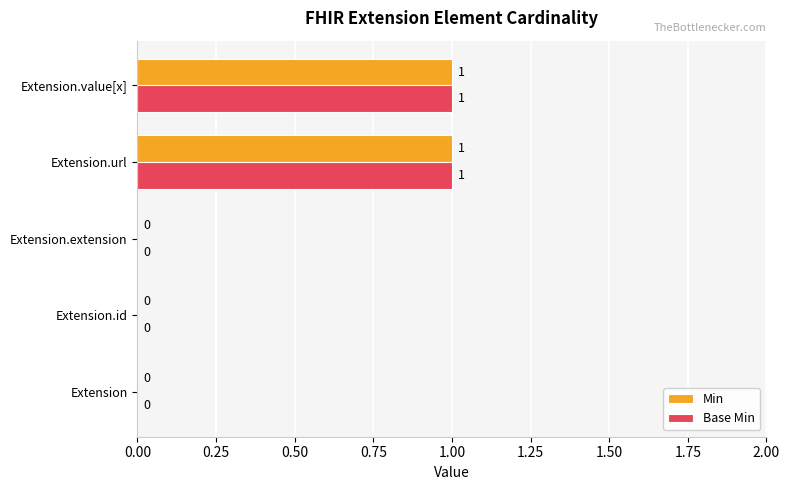

The Min series shows 1 at Extension.value[x]. True or false?

True